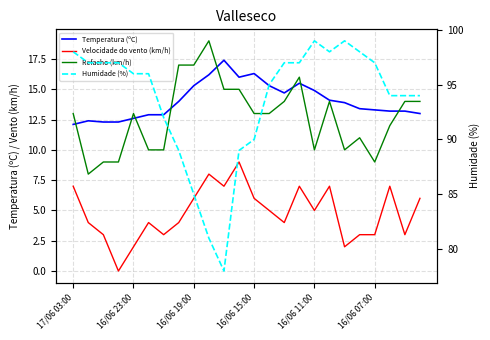

The Humidade (%) series shows 97.0 at 16/06 07:00. True or false?

True